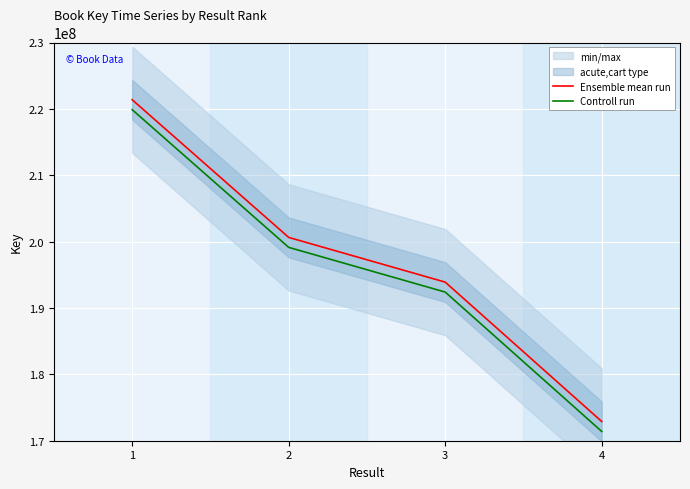

Count the Ensemble mean run values in the range 193896635 to 221377984.

3